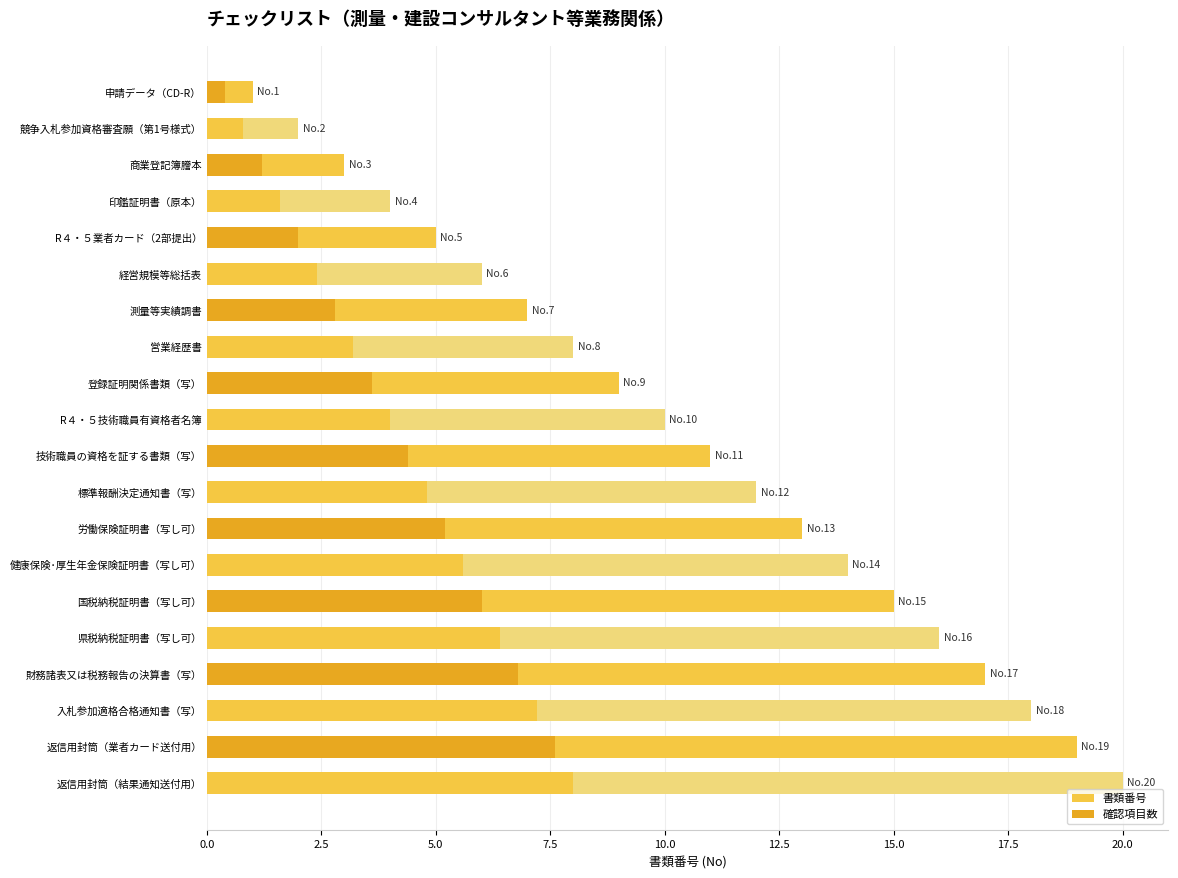

The 書類番号 series shows 14.0 at 健康保険･厚生年金保険証明書（写し可）. True or false?

True